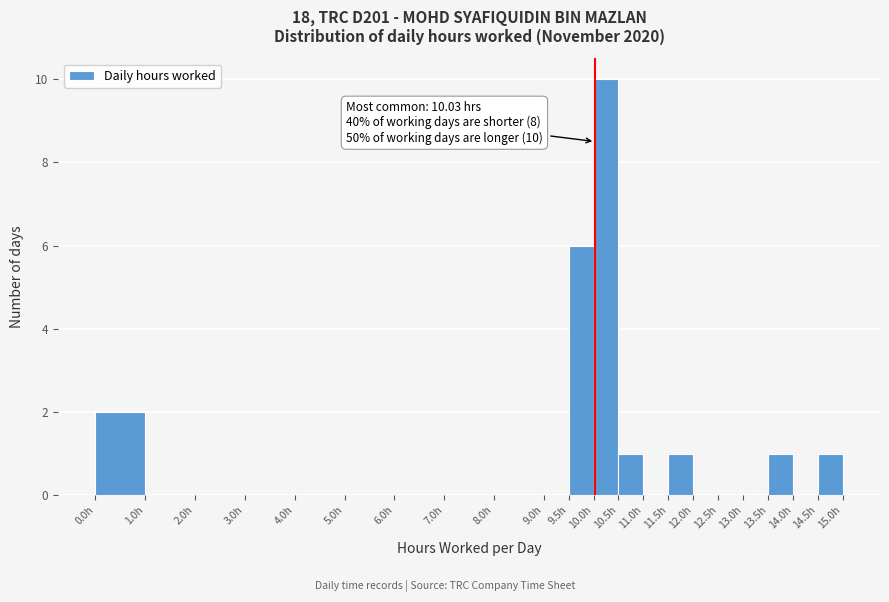

Over which range of the x-axis is the bar tallest?

10.0 to 10.5